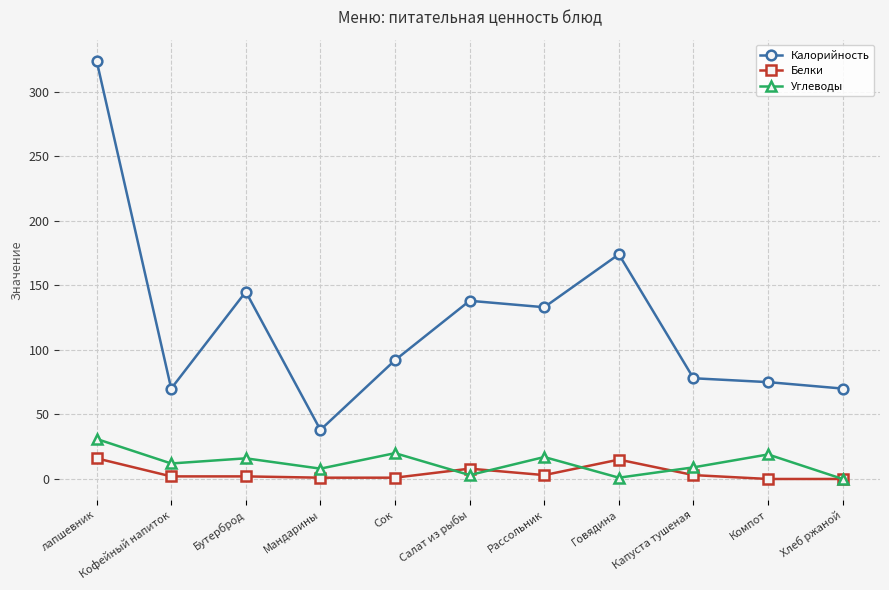

How many lines are shown in the chart?

3